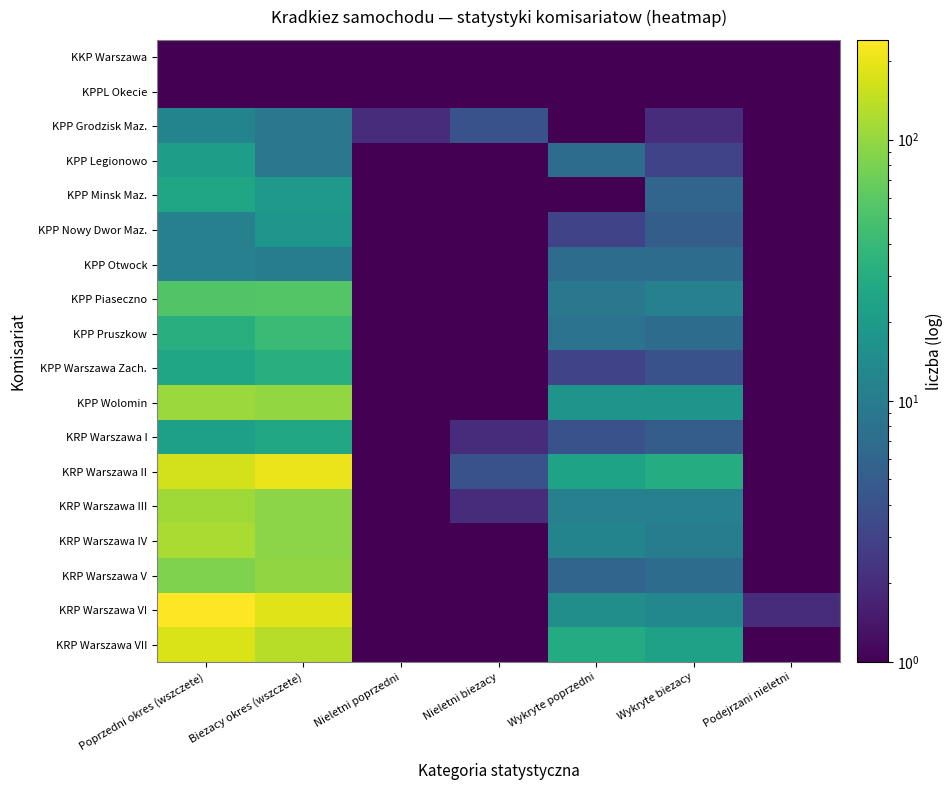

Which series has the largest total across all categories?

KRP Warszawa VI